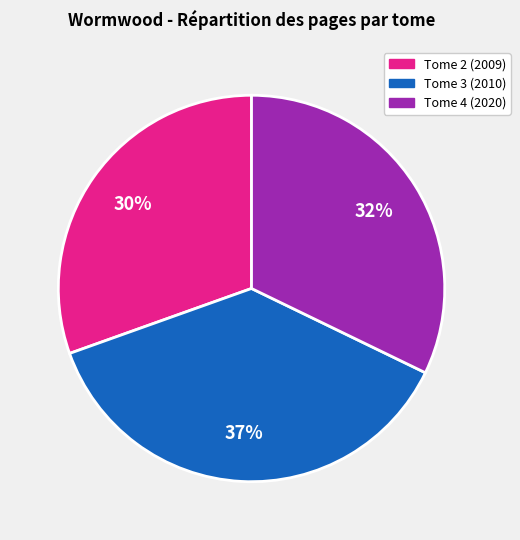

Is it true that Tome 3 (2010) is 37% of the pie?

True